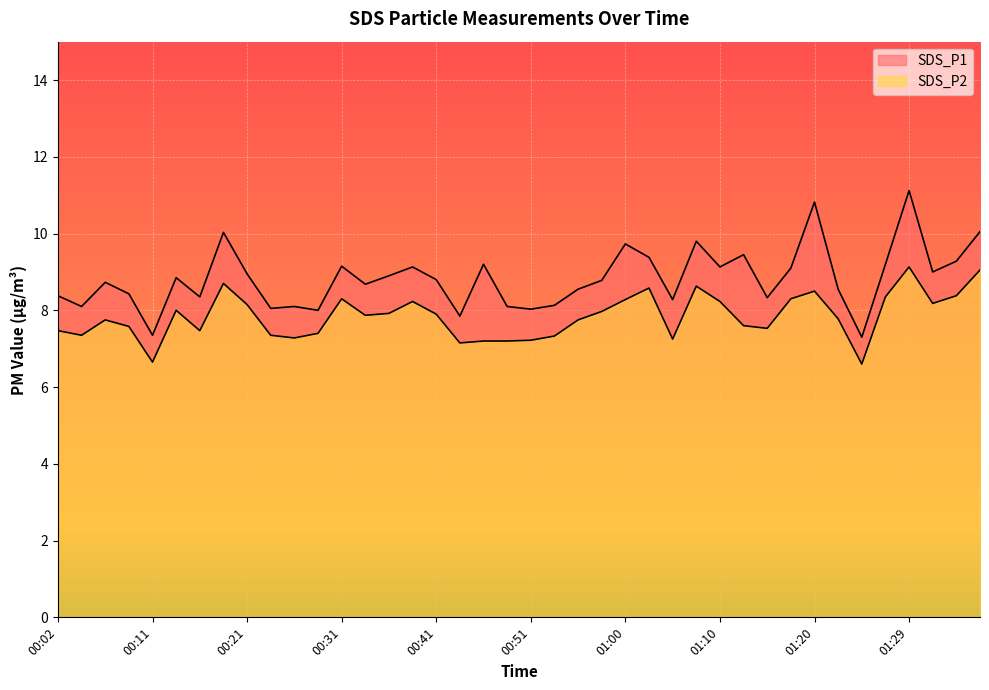

Where does the SDS_P1 series first go above 8?

00:02